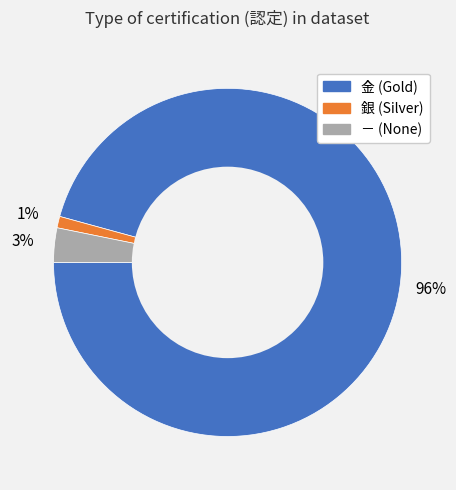

How many slices are in this pie chart?

3